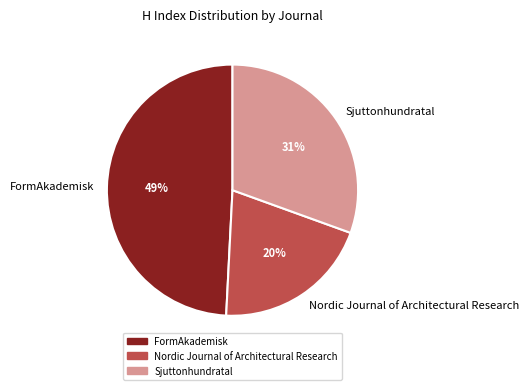

How many slices are in this pie chart?

3